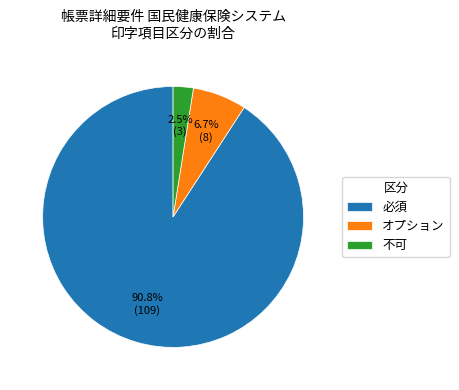

Which has a higher value, オプション or 不可?

オプション